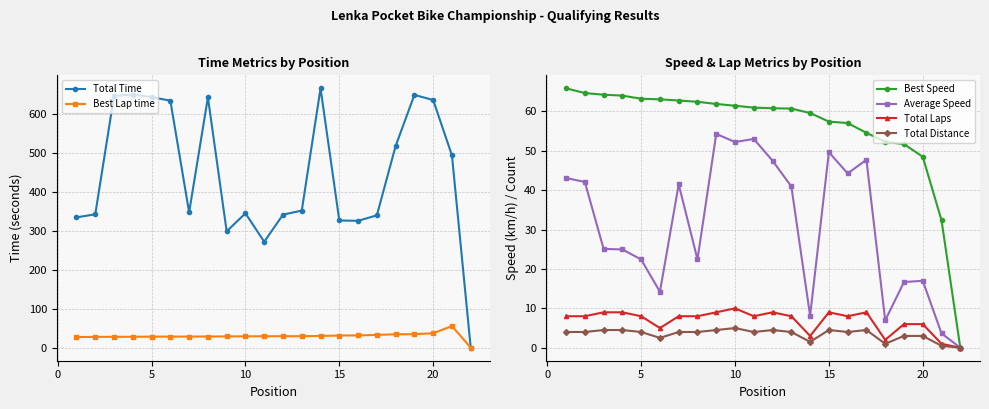

The value of Total Time at 15 is 1113.9. True or false?

False